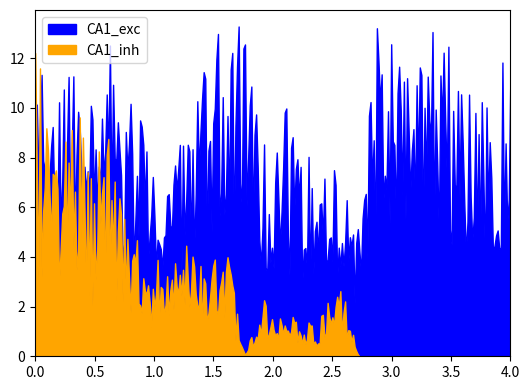

Rank the series by their maximum value, from lowest to highest.

CA1_inh, CA1_exc